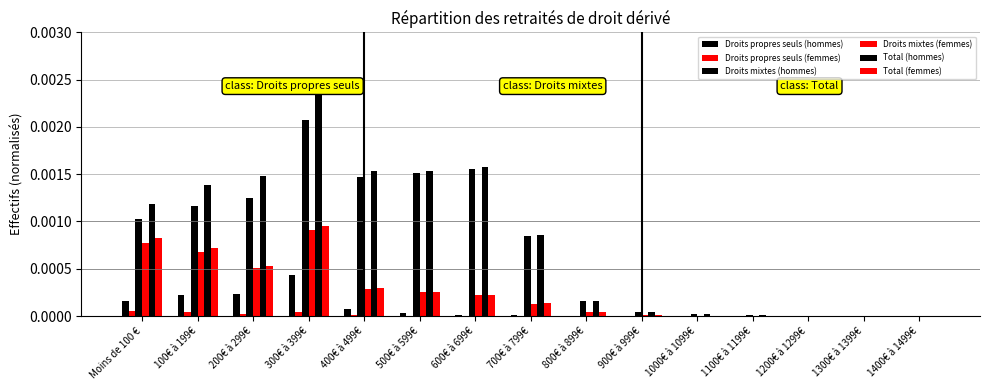

Reading left to right, list all the values displayed in this chart.

Droits propres seuls (hommes): Moins de 100 €=0.0	100€ à 199€=0.0	200€ à 299€=0.0	300€ à 399€=0.0	400€ à 499€=0.0	500€ à 599€=0.0	600€ à 699€=0.0	700€ à 799€=0.0	800€ à 899€=0.0	900€ à 999€=0.0	1000€ à 1099€=0.0	1100€ à 1199€=0.0	1200€ à 1299€=0.0	1300€ à 1399€=0.0	1400€ à 1499€=0.0
Droits propres seuls (femmes): Moins de 100 €=0.0	100€ à 199€=0.0	200€ à 299€=0.0	300€ à 399€=0.0	400€ à 499€=0.0	500€ à 599€=0.0	600€ à 699€=0.0	700€ à 799€=0.0	800€ à 899€=0.0	900€ à 999€=0.0	1000€ à 1099€=0.0	1100€ à 1199€=0.0	1200€ à 1299€=0.0	1300€ à 1399€=0.0	1400€ à 1499€=0.0
Droits mixtes (hommes): Moins de 100 €=0.0	100€ à 199€=0.0	200€ à 299€=0.0	300€ à 399€=0.0	400€ à 499€=0.0	500€ à 599€=0.0	600€ à 699€=0.0	700€ à 799€=0.0	800€ à 899€=0.0	900€ à 999€=0.0	1000€ à 1099€=0.0	1100€ à 1199€=0.0	1200€ à 1299€=0.0	1300€ à 1399€=0.0	1400€ à 1499€=0.0
Droits mixtes (femmes): Moins de 100 €=0.0	100€ à 199€=0.0	200€ à 299€=0.0	300€ à 399€=0.0	400€ à 499€=0.0	500€ à 599€=0.0	600€ à 699€=0.0	700€ à 799€=0.0	800€ à 899€=0.0	900€ à 999€=0.0	1000€ à 1099€=0.0	1100€ à 1199€=0.0	1200€ à 1299€=0.0	1300€ à 1399€=0.0	1400€ à 1499€=0.0
Total (hommes): Moins de 100 €=0.0	100€ à 199€=0.0	200€ à 299€=0.0	300€ à 399€=0.0	400€ à 499€=0.0	500€ à 599€=0.0	600€ à 699€=0.0	700€ à 799€=0.0	800€ à 899€=0.0	900€ à 999€=0.0	1000€ à 1099€=0.0	1100€ à 1199€=0.0	1200€ à 1299€=0.0	1300€ à 1399€=0.0	1400€ à 1499€=0.0
Total (femmes): Moins de 100 €=0.0	100€ à 199€=0.0	200€ à 299€=0.0	300€ à 399€=0.0	400€ à 499€=0.0	500€ à 599€=0.0	600€ à 699€=0.0	700€ à 799€=0.0	800€ à 899€=0.0	900€ à 999€=0.0	1000€ à 1099€=0.0	1100€ à 1199€=0.0	1200€ à 1299€=0.0	1300€ à 1399€=0.0	1400€ à 1499€=0.0